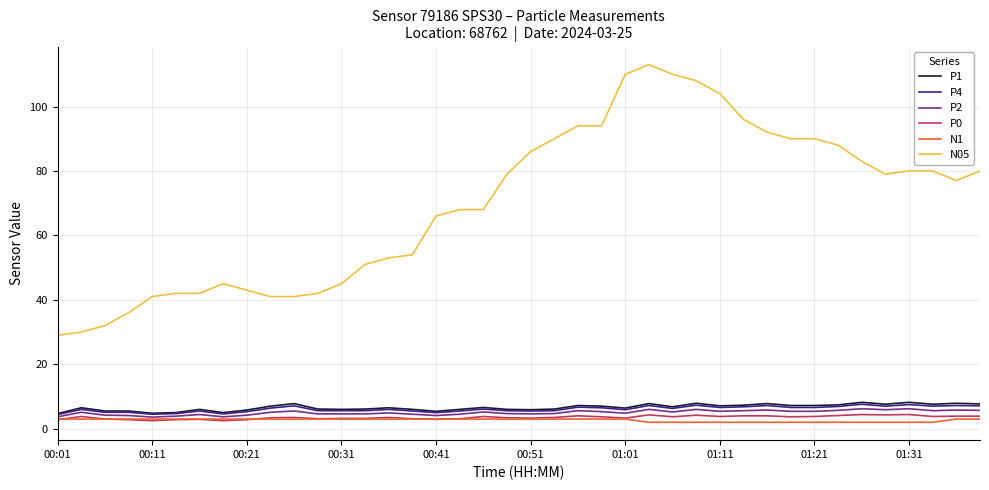

Which series has the largest total across all categories?

N05